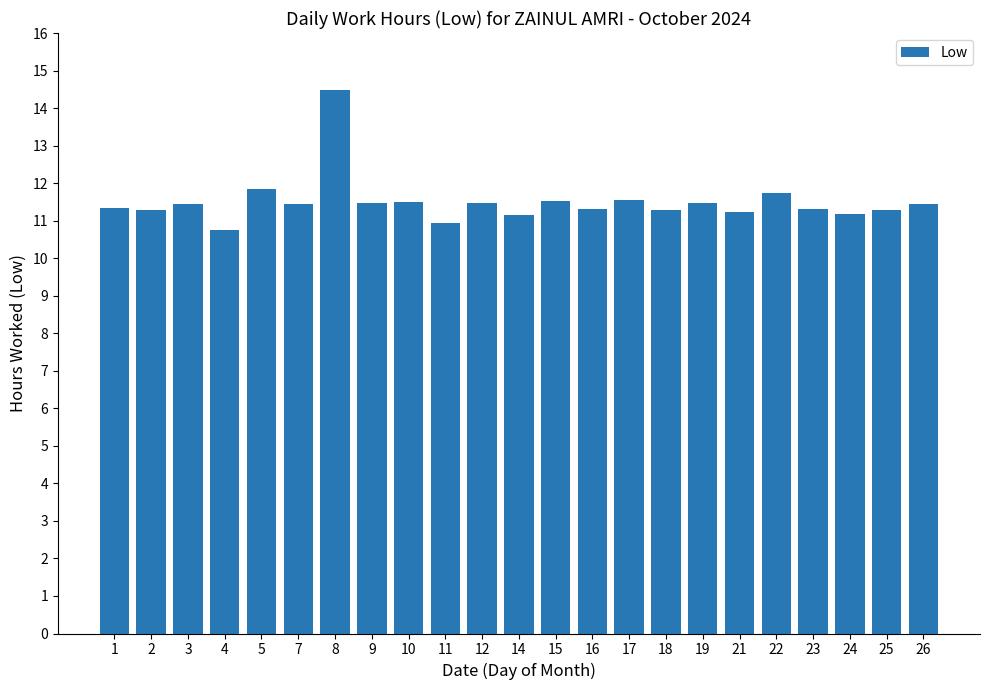

What is the value of the 1st bar from the left?

11.3